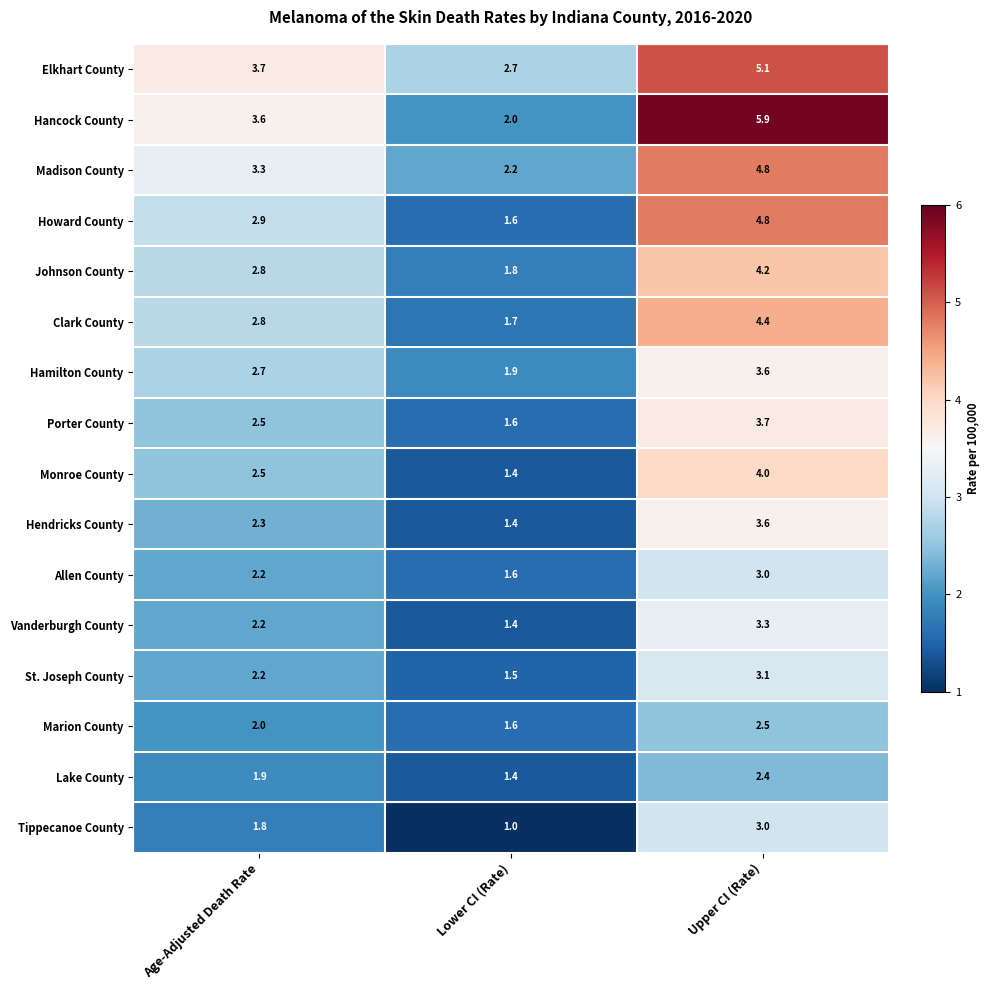

Between Lower CI (Rate) and Upper CI (Rate), which series saw the biggest shift?

Hancock County